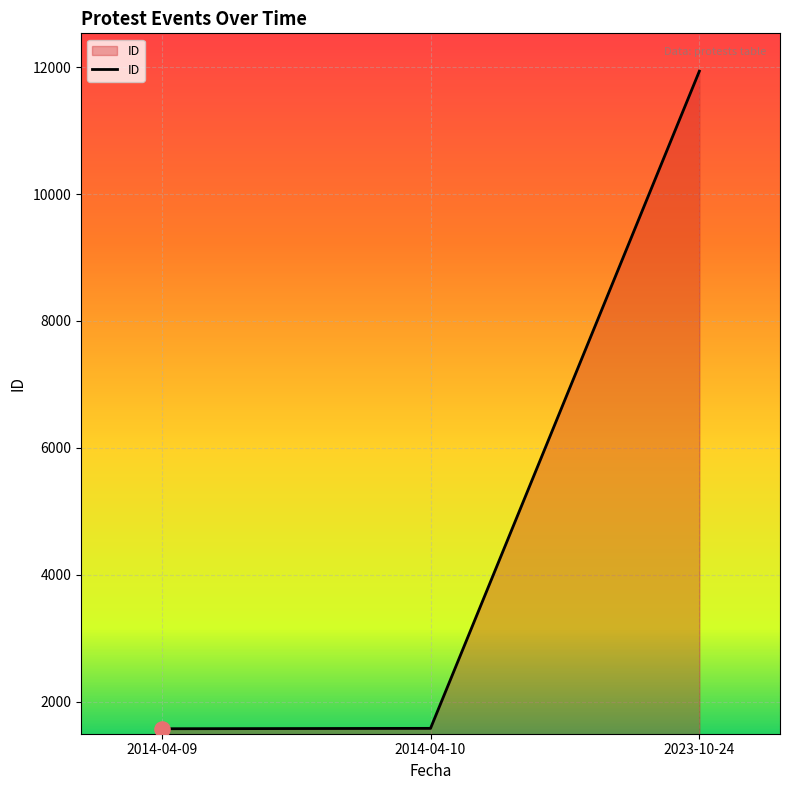

What is the change in value from 2014-04-09 to 2014-04-10?

+6